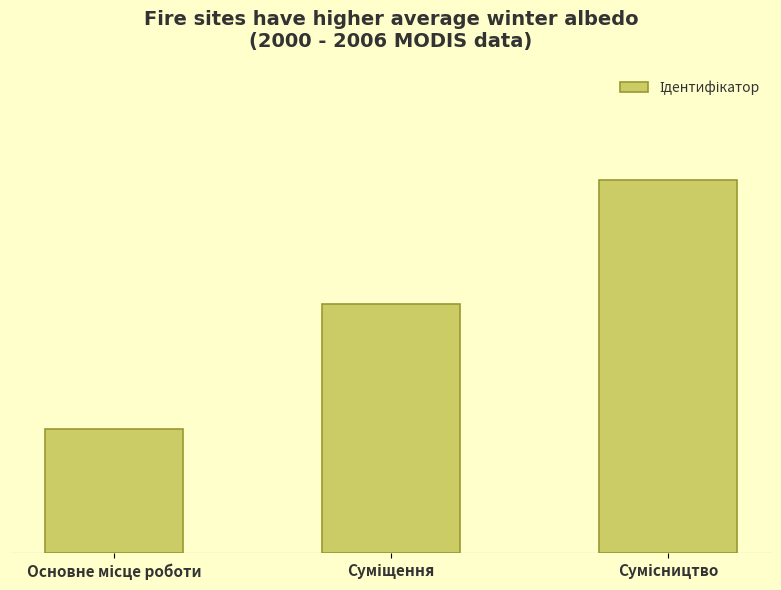

The value at Сумісництво is 3. True or false?

True